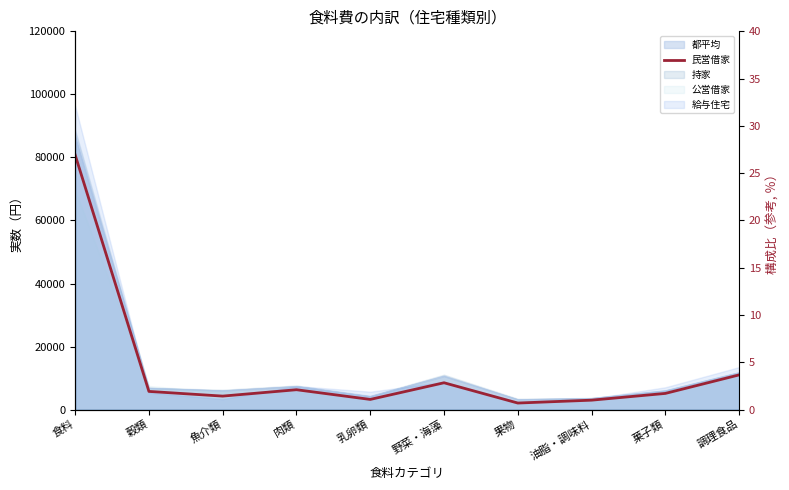

What is the ratio of the value at 油脂・調味料 to the value at 果物?

1.4